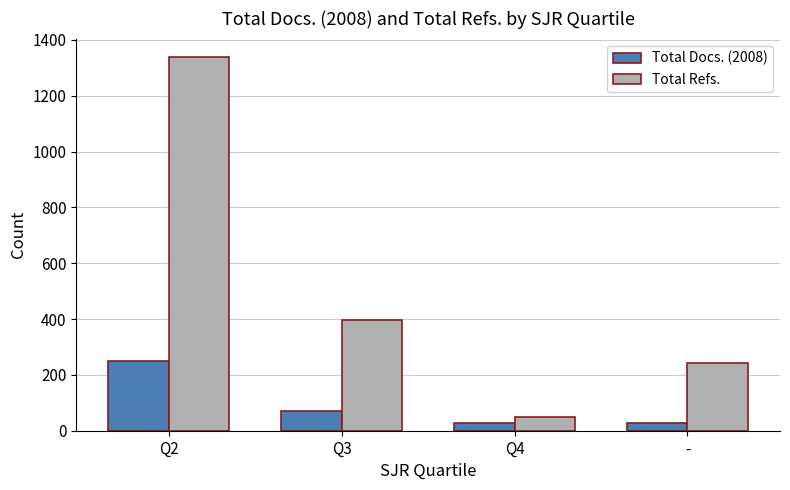

How many groups of bars are there?

4